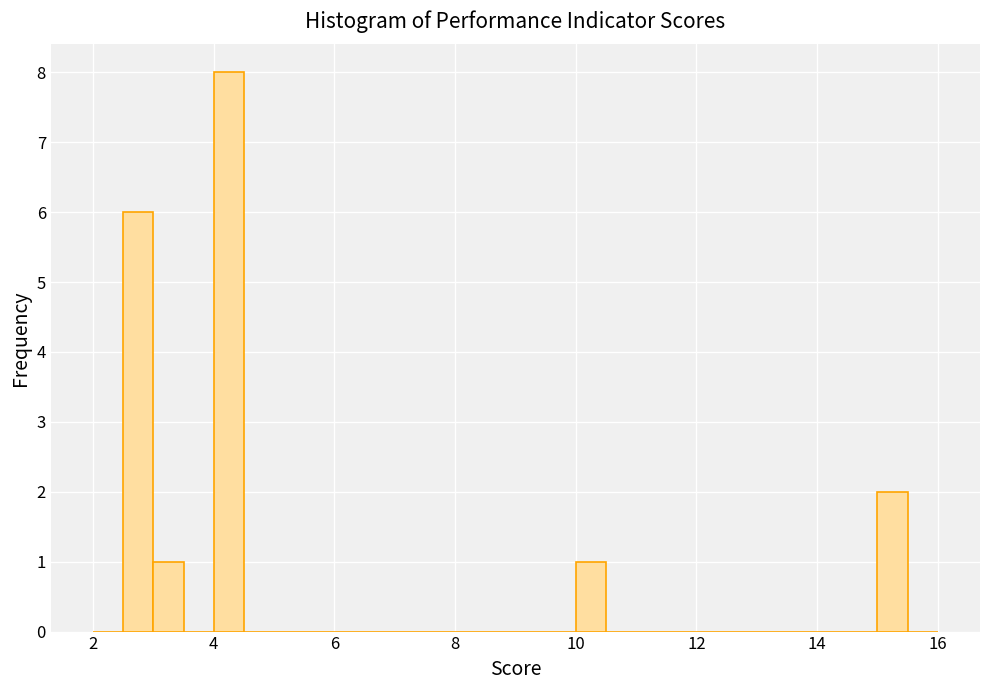

Read against the x-axis, roughly where is the centre of the tallest bar?

4.2